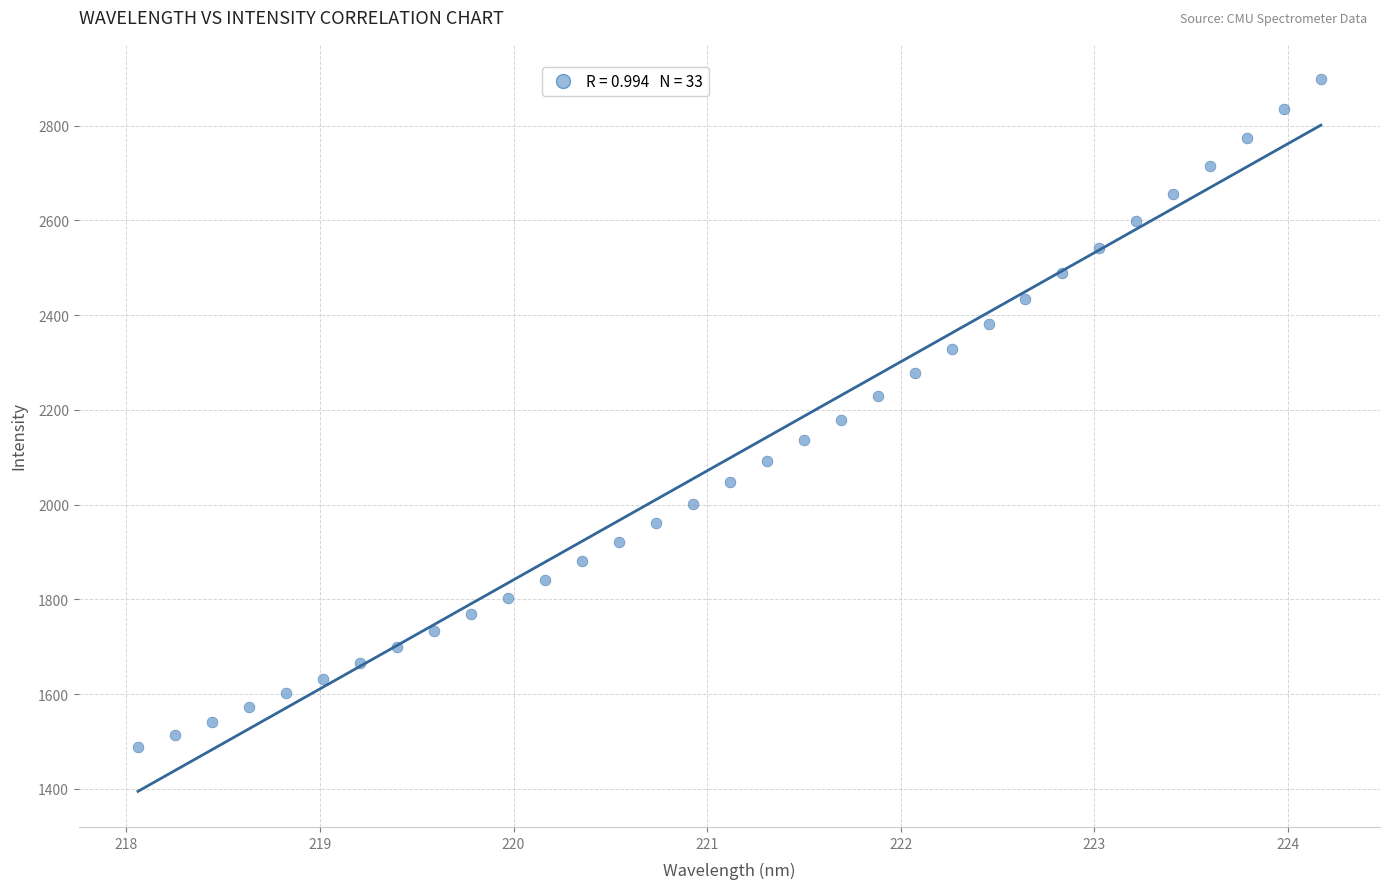

What is the range of Y values (max minus min)?

1409.9